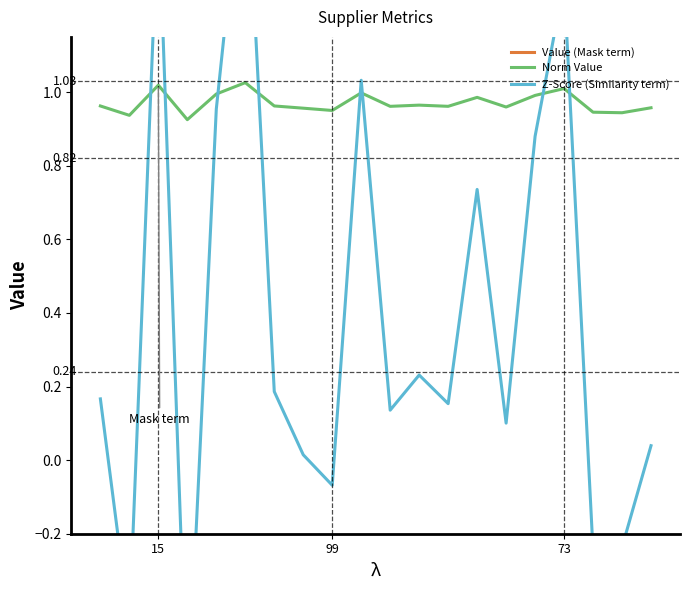

How many interior local valleys does the Value (Mask term) series have?

6